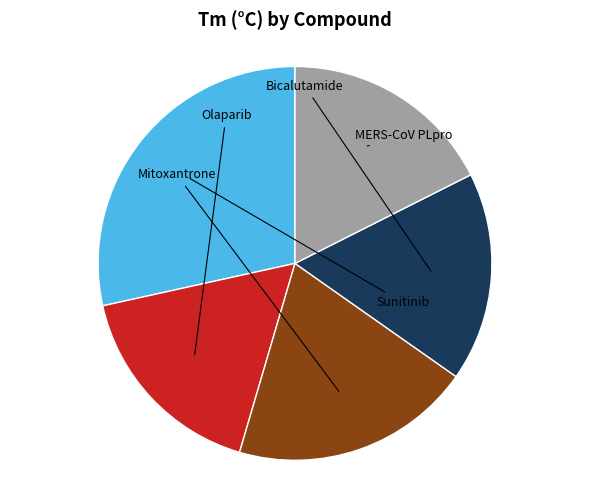

Is there a majority slice in this chart?

No